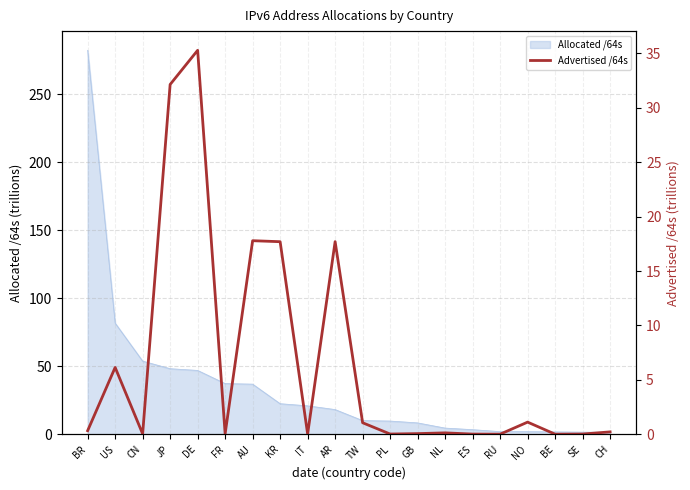

True or false: Allocated /64s has a value of 10.0 at TW.

True